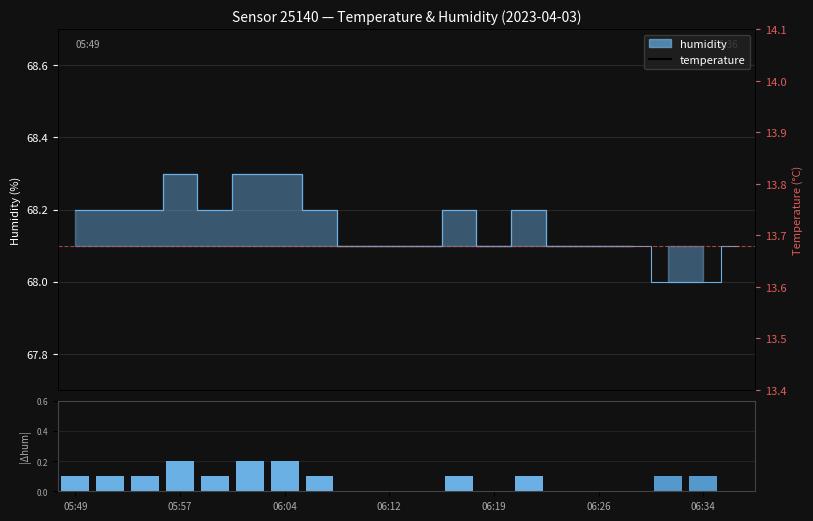

How many temperature values are between 13 and 14?

20